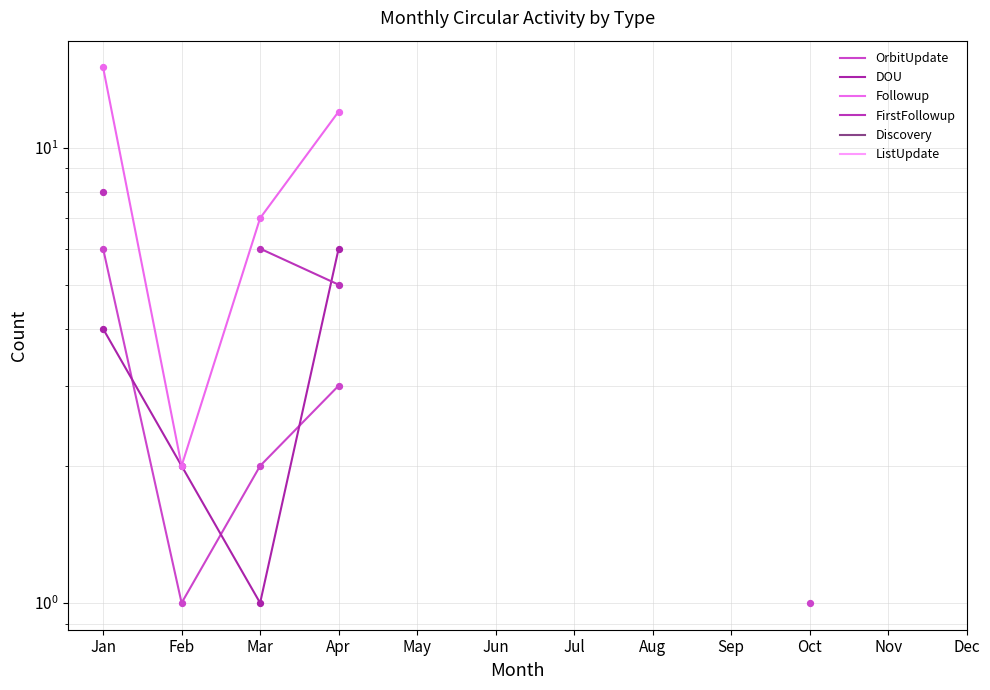

At how many categories does at least one series exceed 11?

2